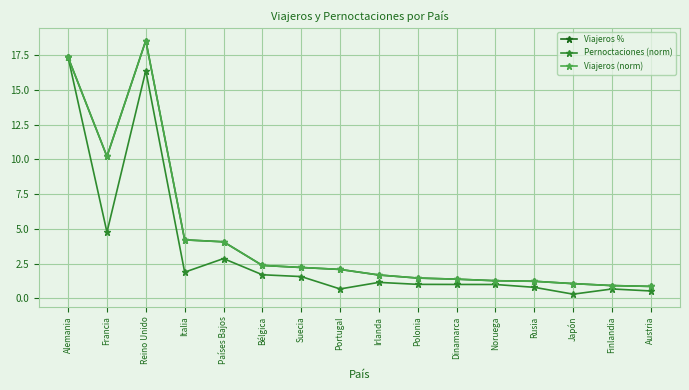

What is the label of the 5th point from the left?

Países Bajos